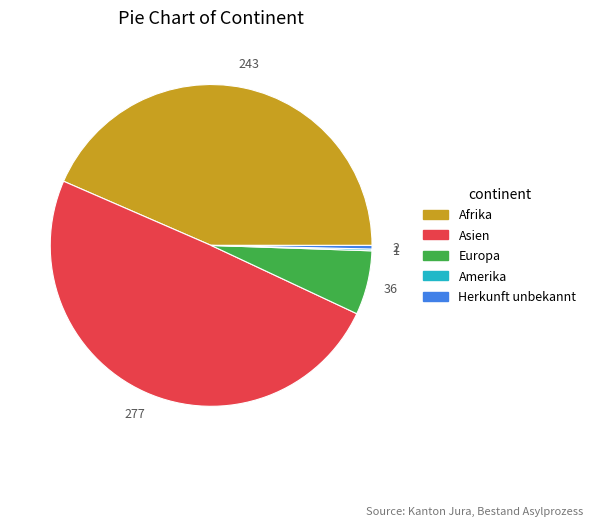

Does any single category account for the majority?

No